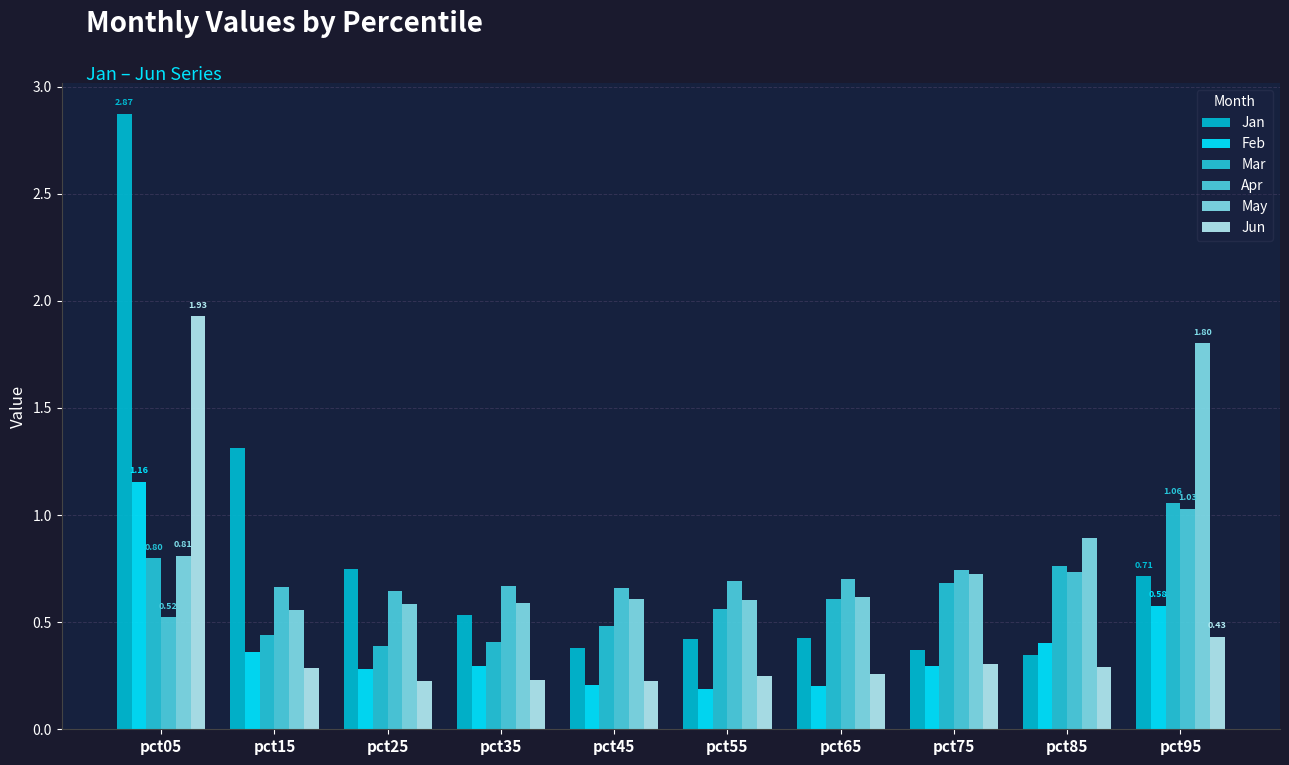

What are all the series names shown in the legend?

Jan, Feb, Mar, Apr, May, Jun